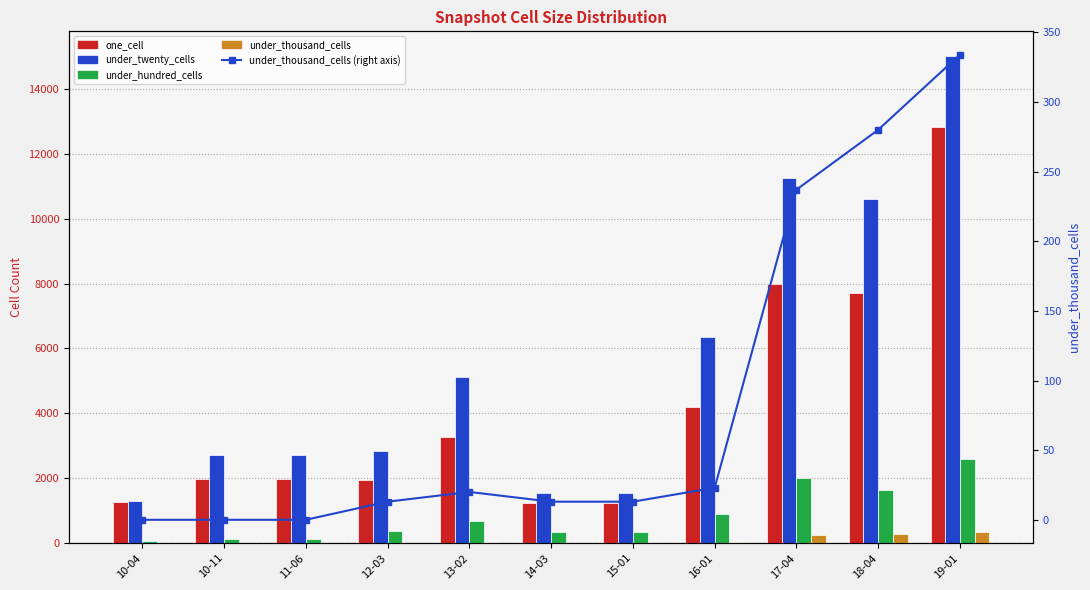

How many data points does each series have?

11